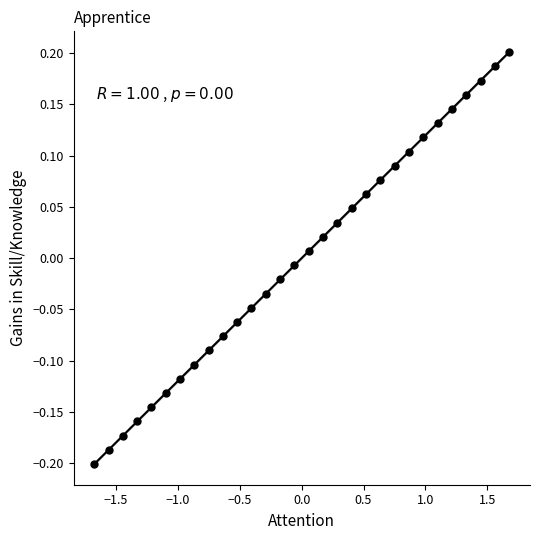

What is the range of X values (max minus min)?

3.4